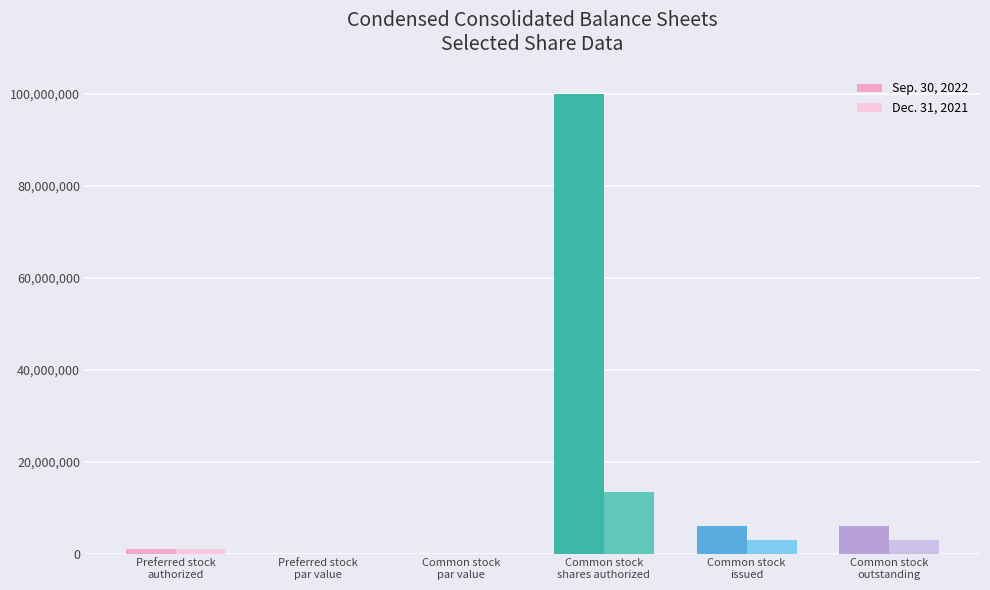

Rank the series at Common stock
issued from lowest to highest value.

Dec. 31, 2021, Sep. 30, 2022